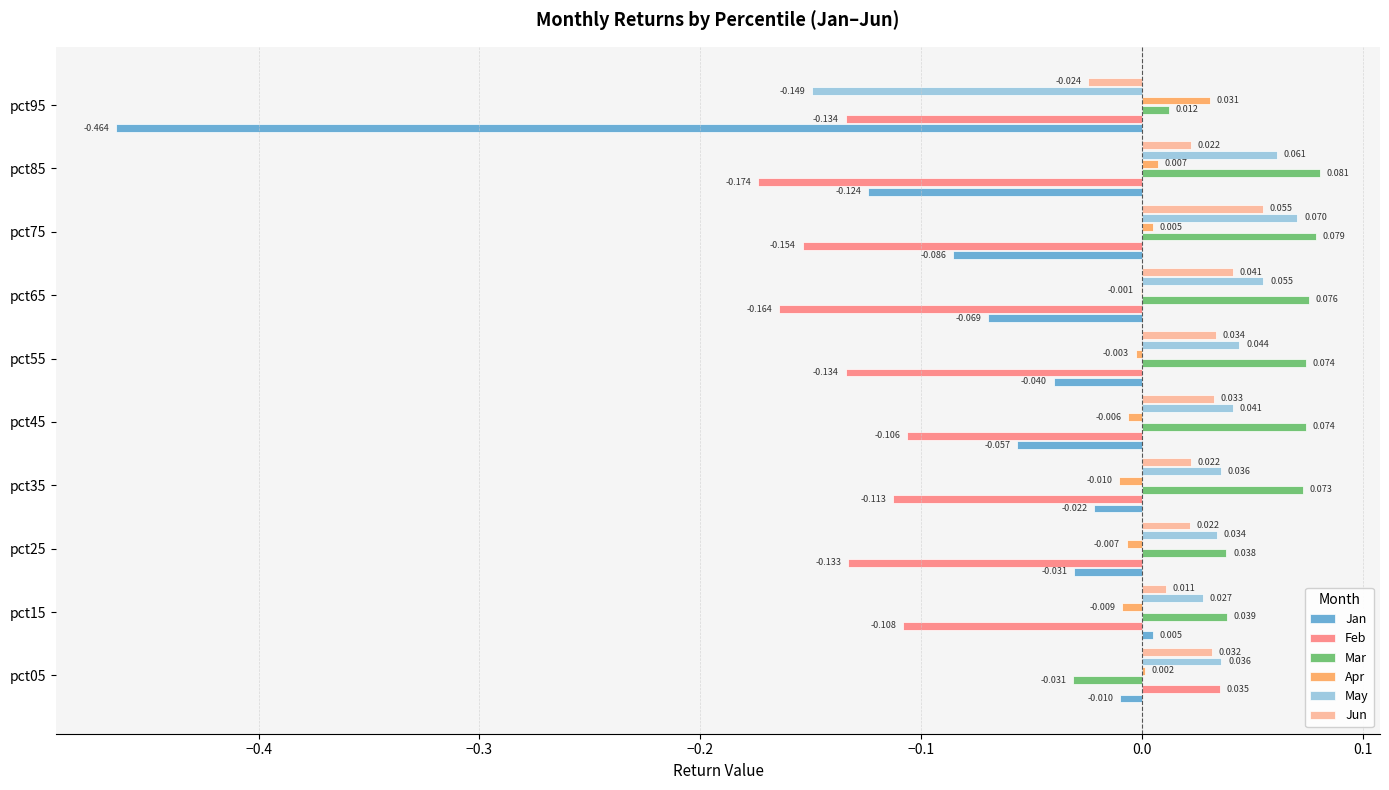

Is the value of Feb at pct55 greater than the value of Apr at pct85?

No